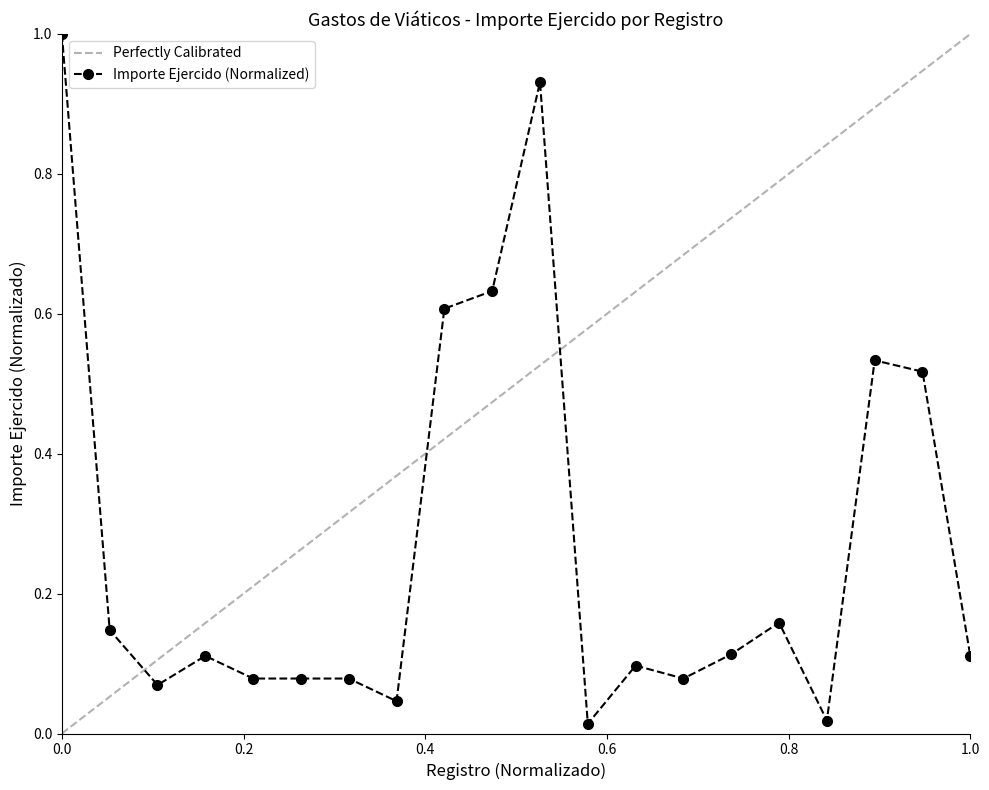

Is it true that the value at 5 is 0.0?

False